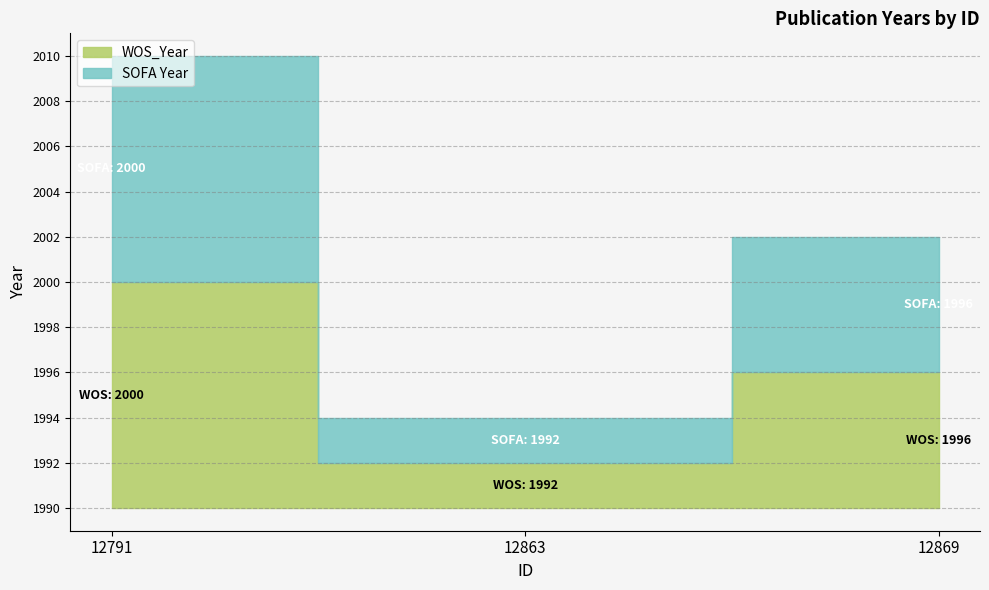

At which category does the chart reach its peak across all series?

12791